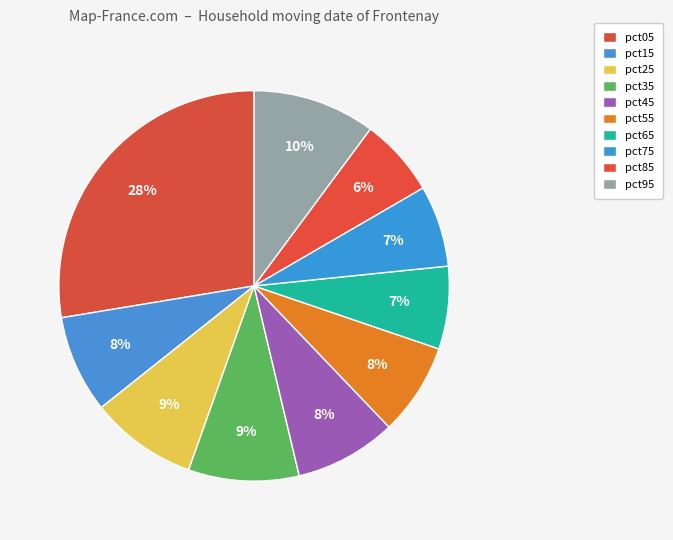

Combined, do pct85 and pct75 account for over 50%?

No